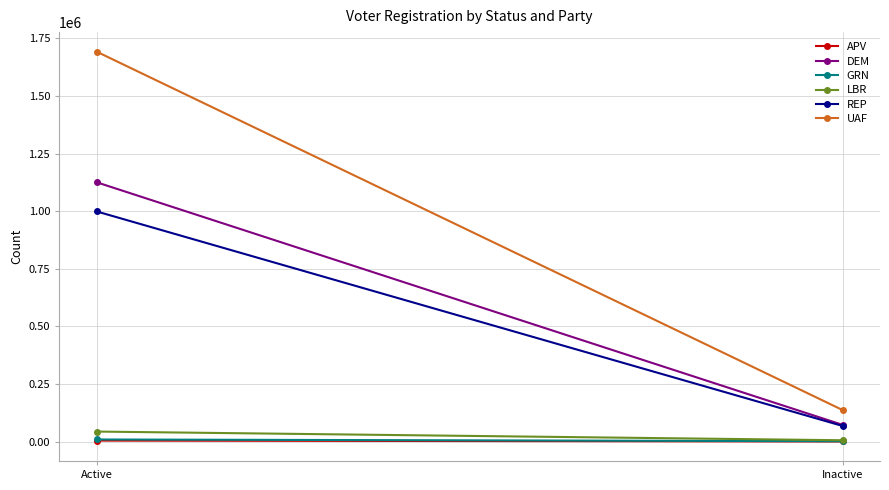

Count the number of categories in the chart.

2